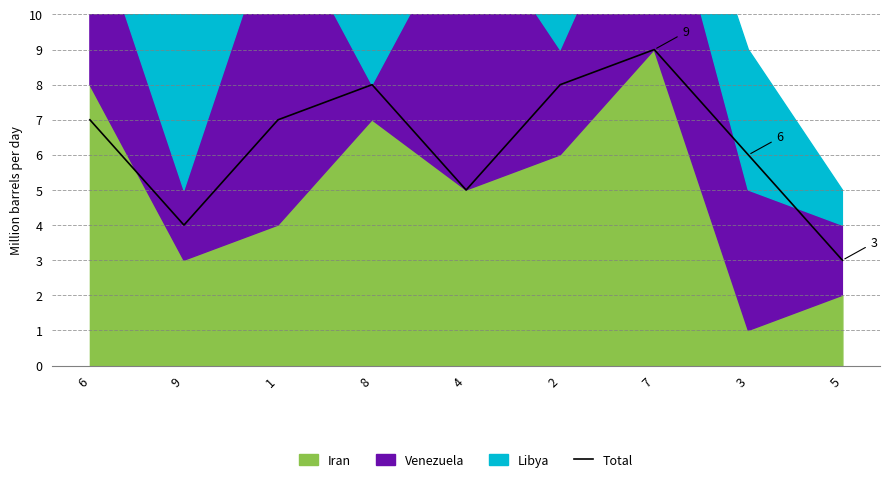

Rank the categories by value from lowest to highest.

5, 9, 4, 3, 6, 1, 8, 2, 7